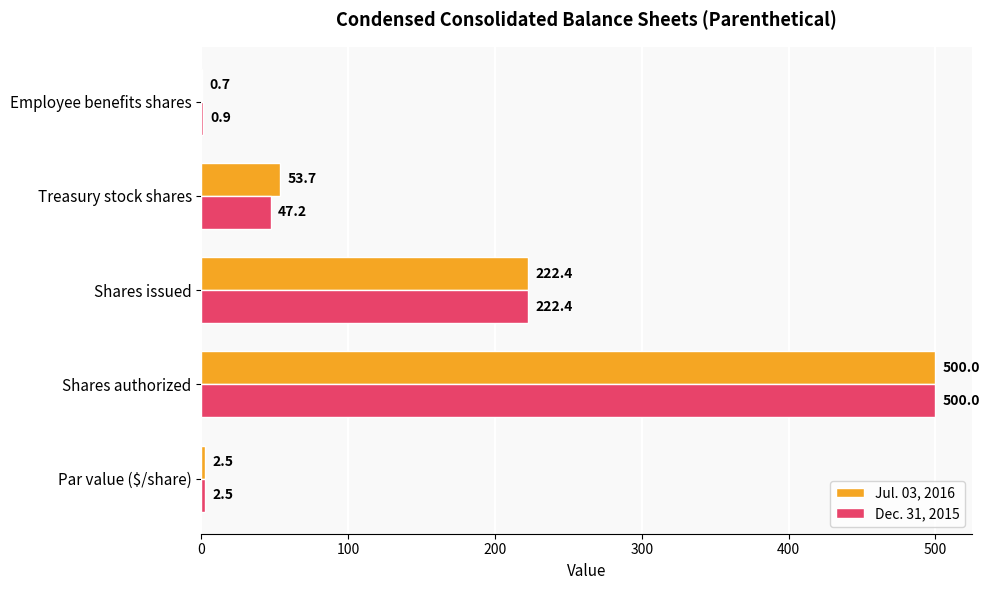

How many data points in Dec. 31, 2015 are above 47?

3